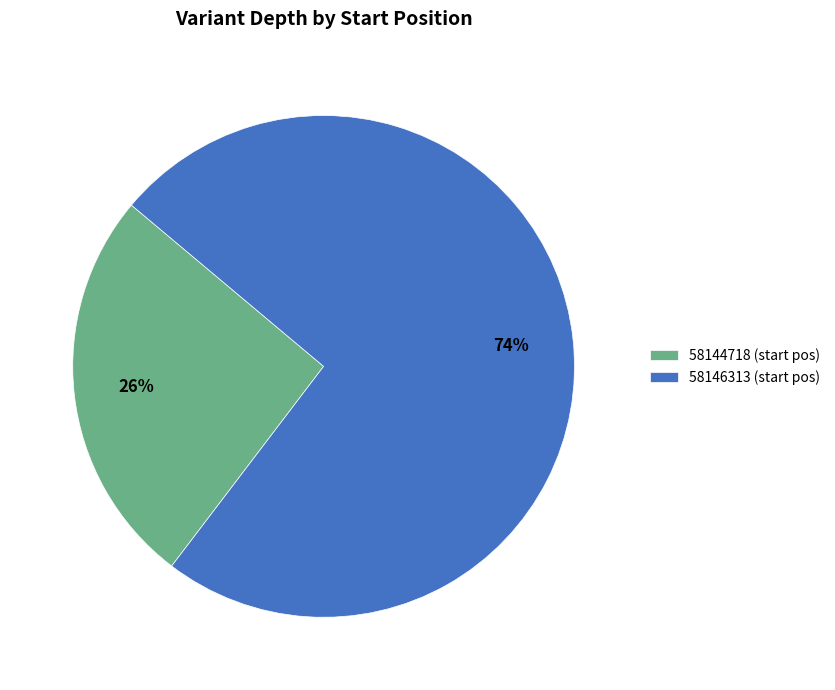

How many slices are in this pie chart?

2